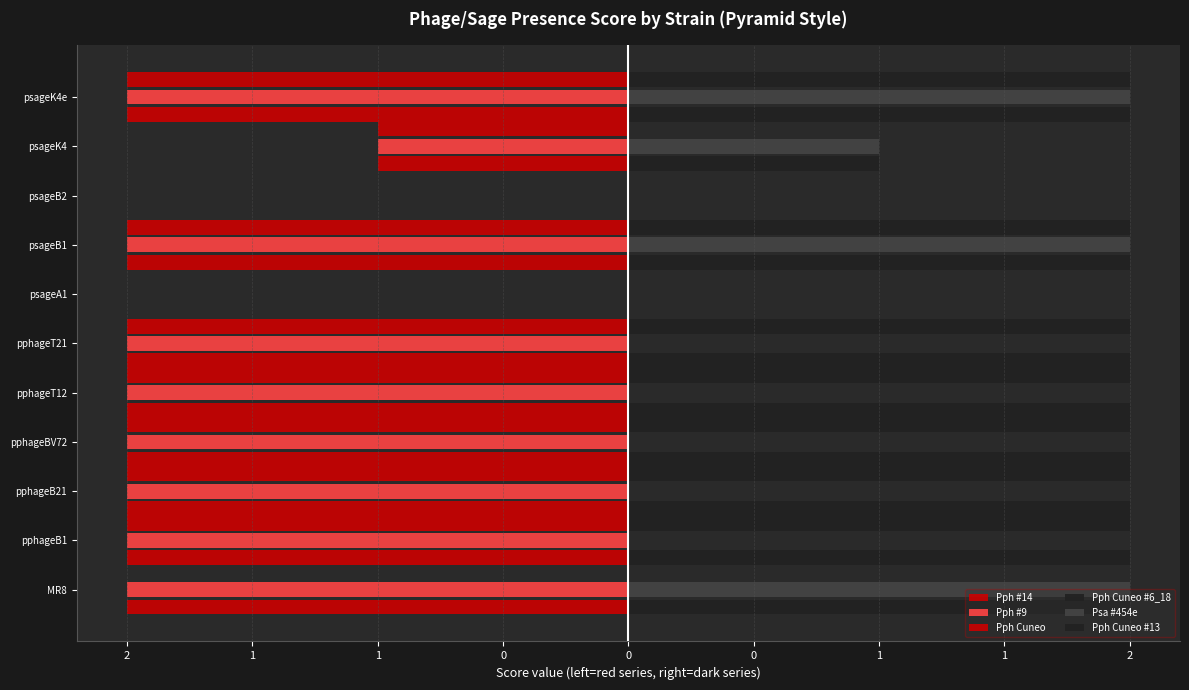

Count the Pph Cuneo #6_18 values in the range 1 to 2.

9